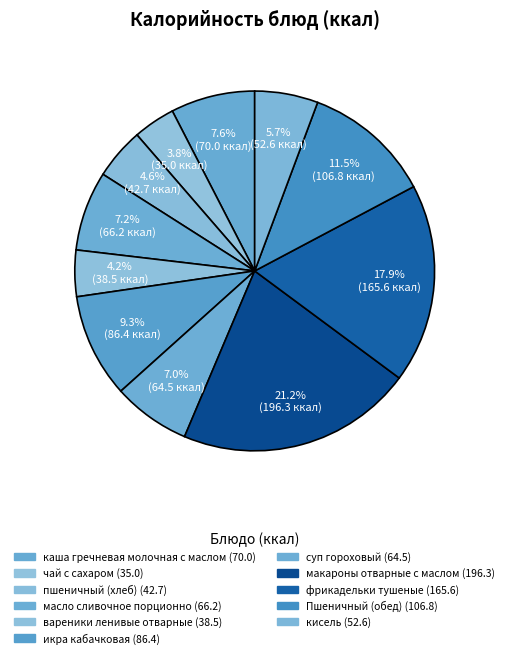

To the nearest percent, what is the difference between the Пшеничный (обед) and суп гороховый slice percentages?

5%